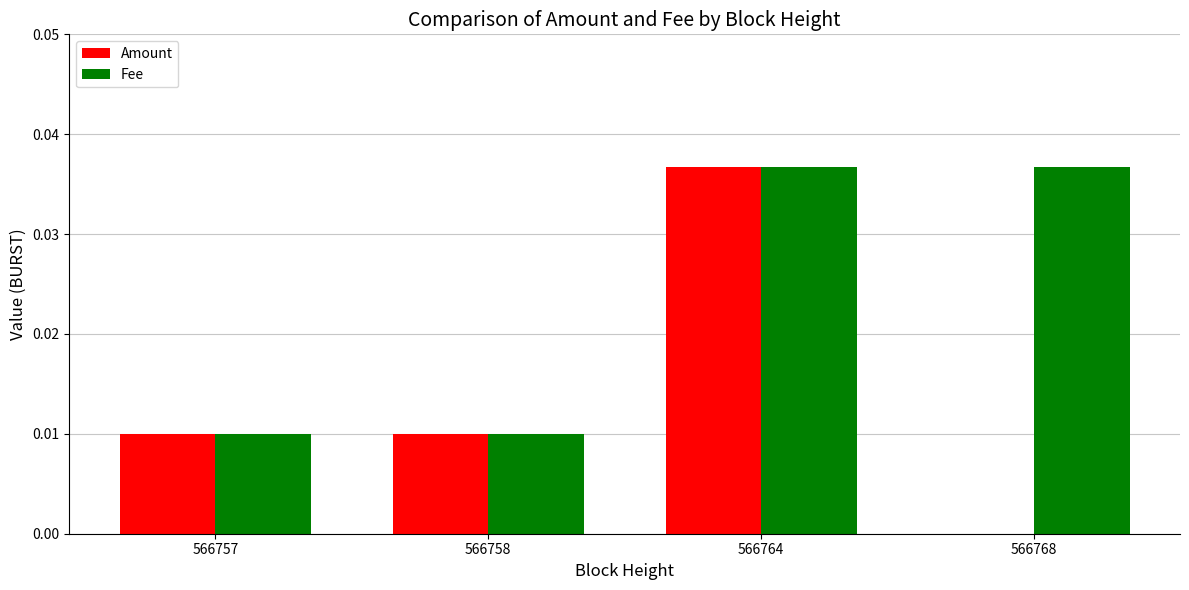

Between 566758 and 566768, which series saw the biggest shift?

Fee